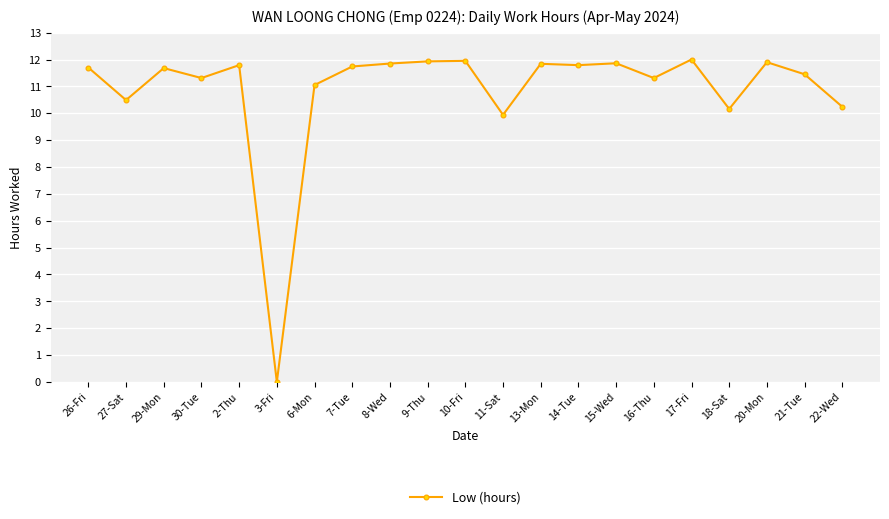

What is the ratio of the value at 21-Tue to the value at 26-Fri?

1.0